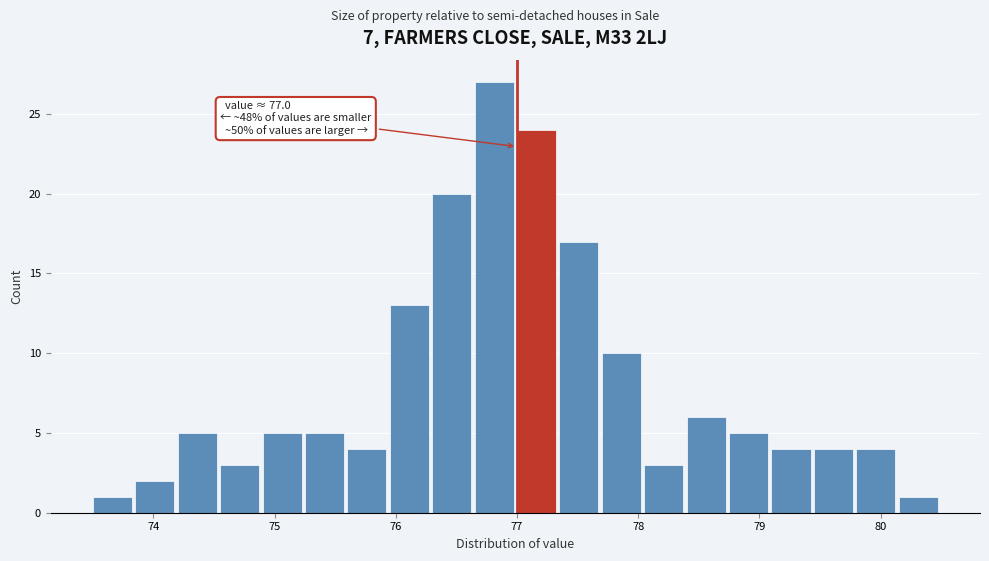

Around what value on the x-axis is the tallest bar? Give the approximate position of its centre, as read against the axis.

76.8